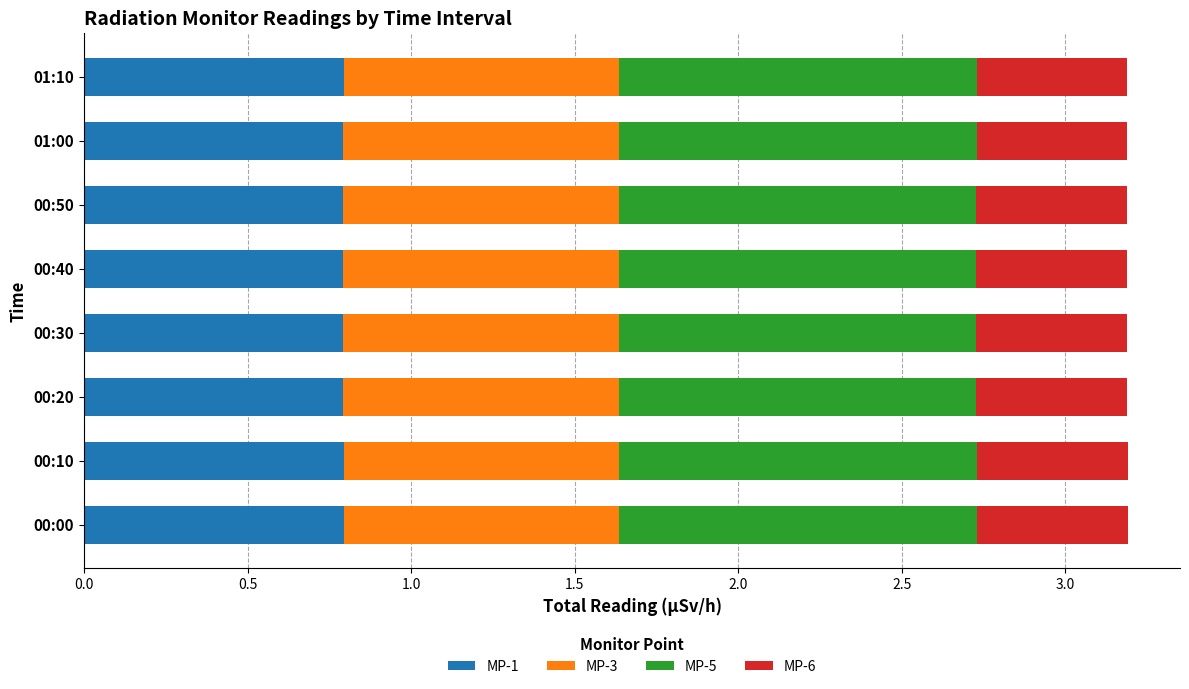

True or false: MP-1 has a value of 0.8 at 00:40.

True